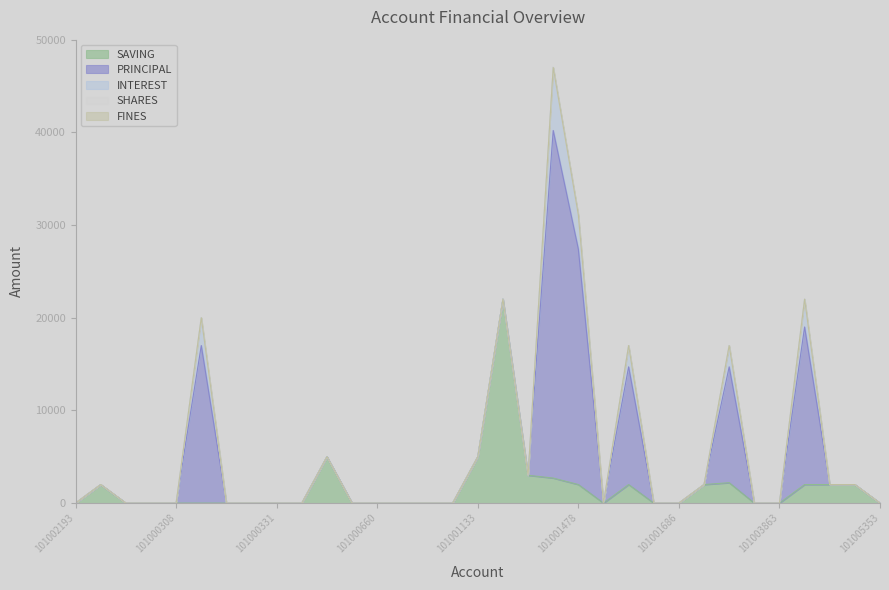

Reading right to left, list all the values displayed in this chart.

SAVING: 0	2000	2000	2000	0	0	2200	2000	0	0	2000	0	2000	2700	3000	22000	5000	0	0	0	0	0	5000	0	0	0	0	0	0	0	0	2000	0
PRINCIPAL: 0	0	0	17000	0	0	12500	0	0	0	12700	0	25400	37500	0	0	0	0	0	0	0	0	0	0	0	0	0	17000	0	0	0	0	0
INTEREST: 0	0	0	3000	0	0	2300	0	0	0	2300	0	3700	6800	0	0	0	0	0	0	0	0	0	0	0	0	0	3000	0	0	0	0	0
SHARES: 0	0	0	0	0	0	0	0	0	0	0	0	0	0	0	0	0	0	0	0	0	0	0	0	0	0	0	0	0	0	0	0	0
FINES: 0	0	0	0	0	0	0	0	0	0	0	0	0	0	0	0	0	0	0	0	0	0	0	0	0	0	0	0	0	0	0	0	0